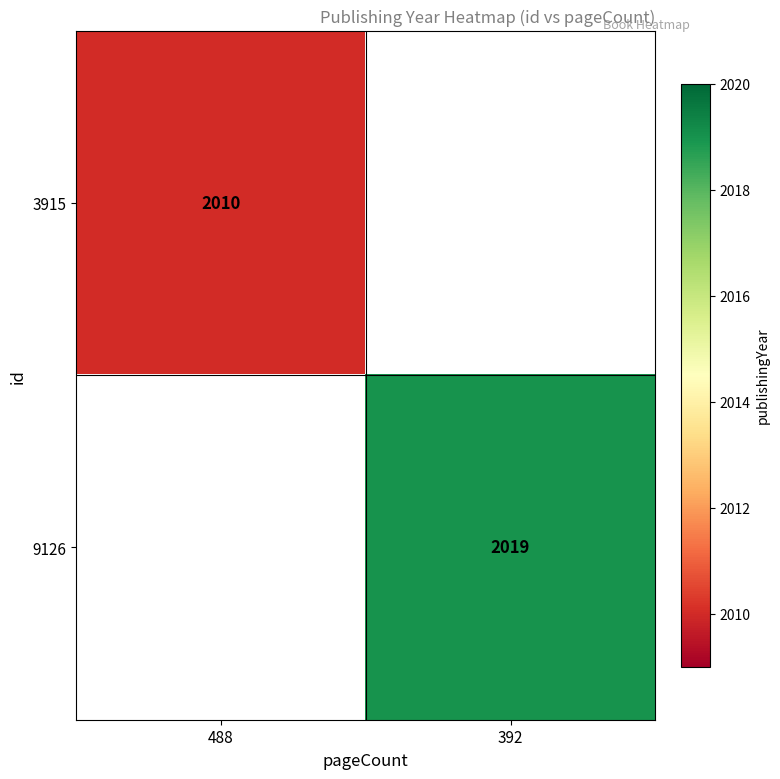

Which label corresponds to the largest value in the chart?

392